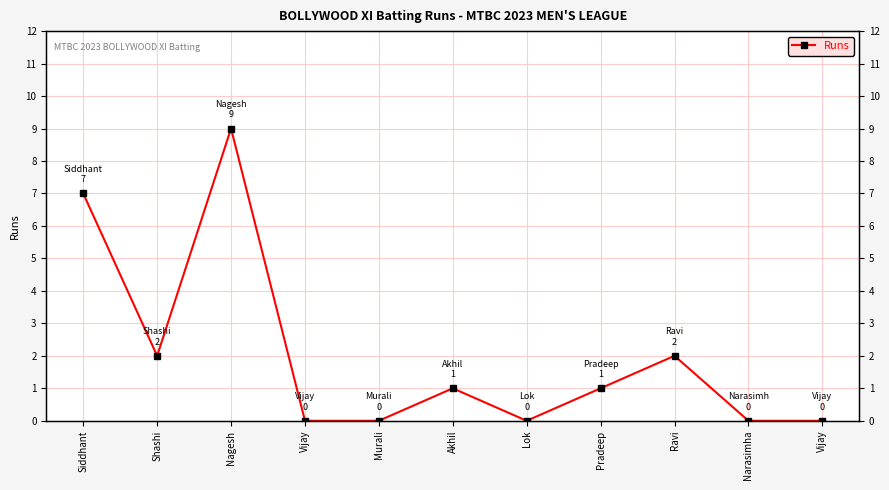

Reading left to right, extract all data points from this chart.

Siddhant=7	Shashi=2	Nagesh=9	Vijay=0	Murali=0	Akhil=1	Lok=0	Pradeep=1	Ravi=2	Narasimha=0	Vijay=0